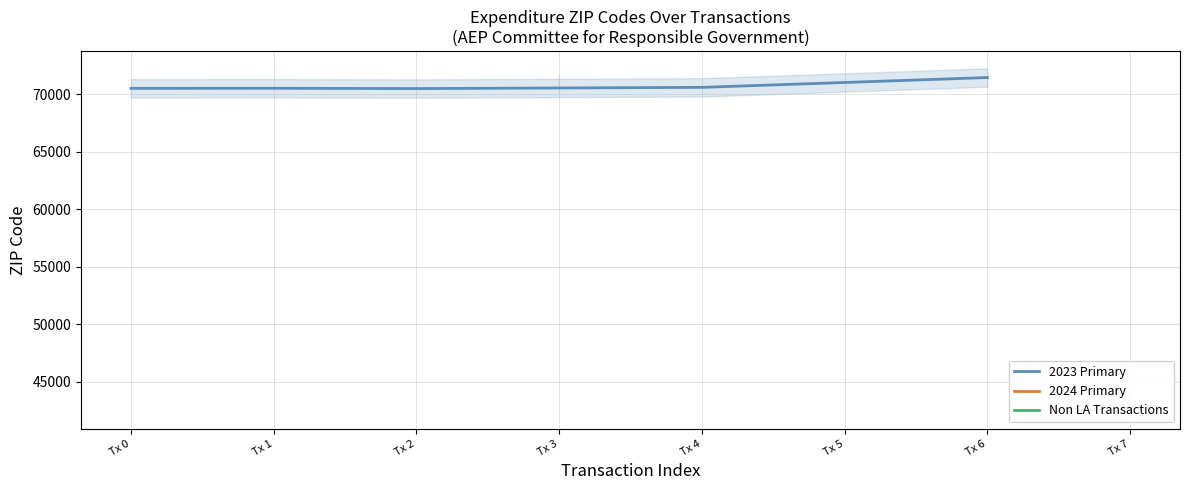

Between Tx 0 and Tx 1, which is larger?

Tx 1